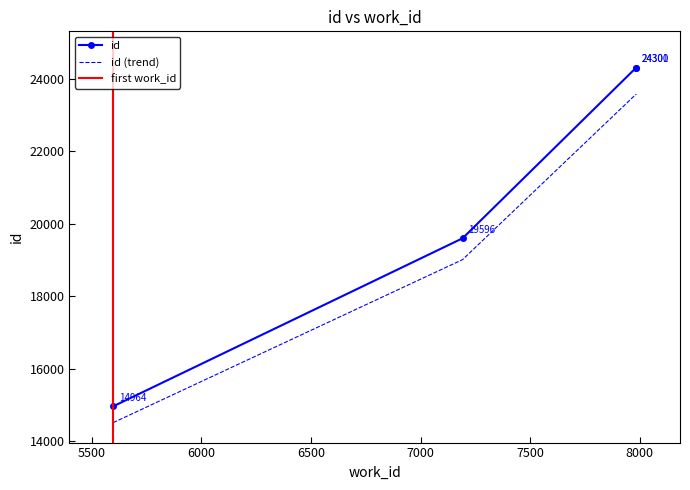

What is the smallest value displayed?

14964